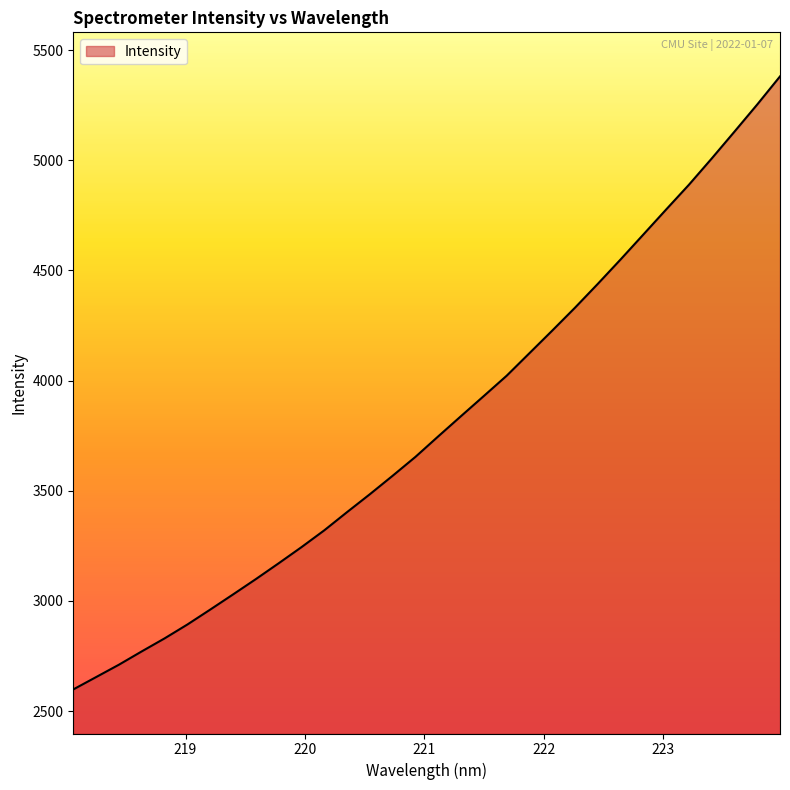

What is the greatest value displayed?

5380.3